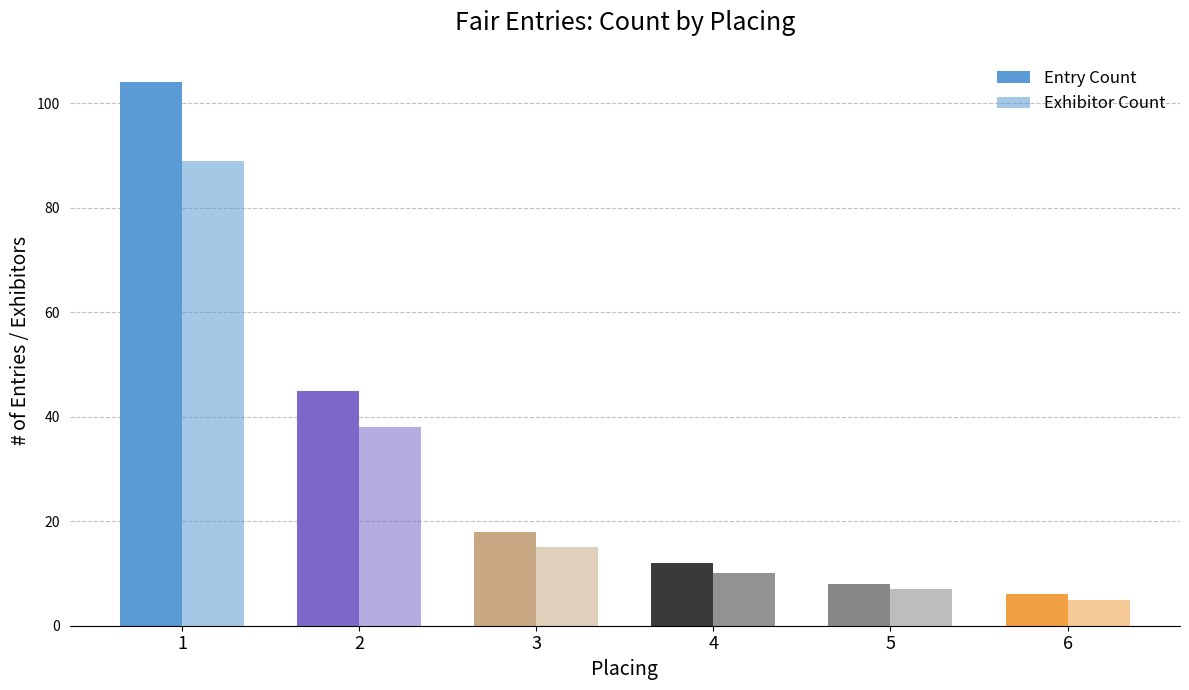

How many categories are shown in the chart?

6